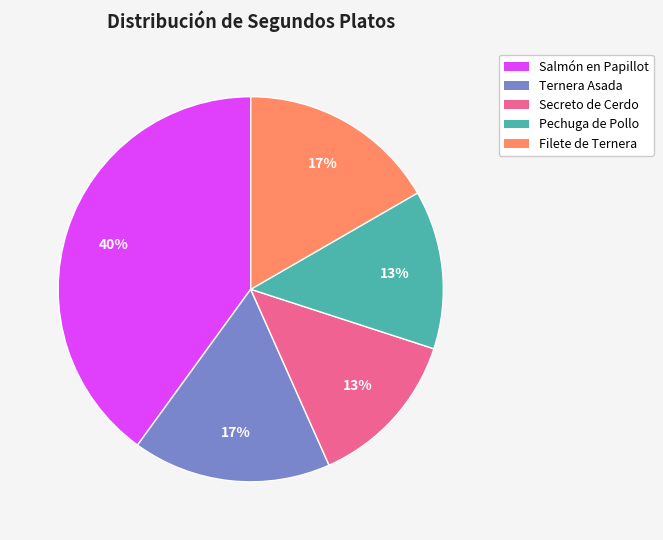

Count the number of slices in the pie.

5